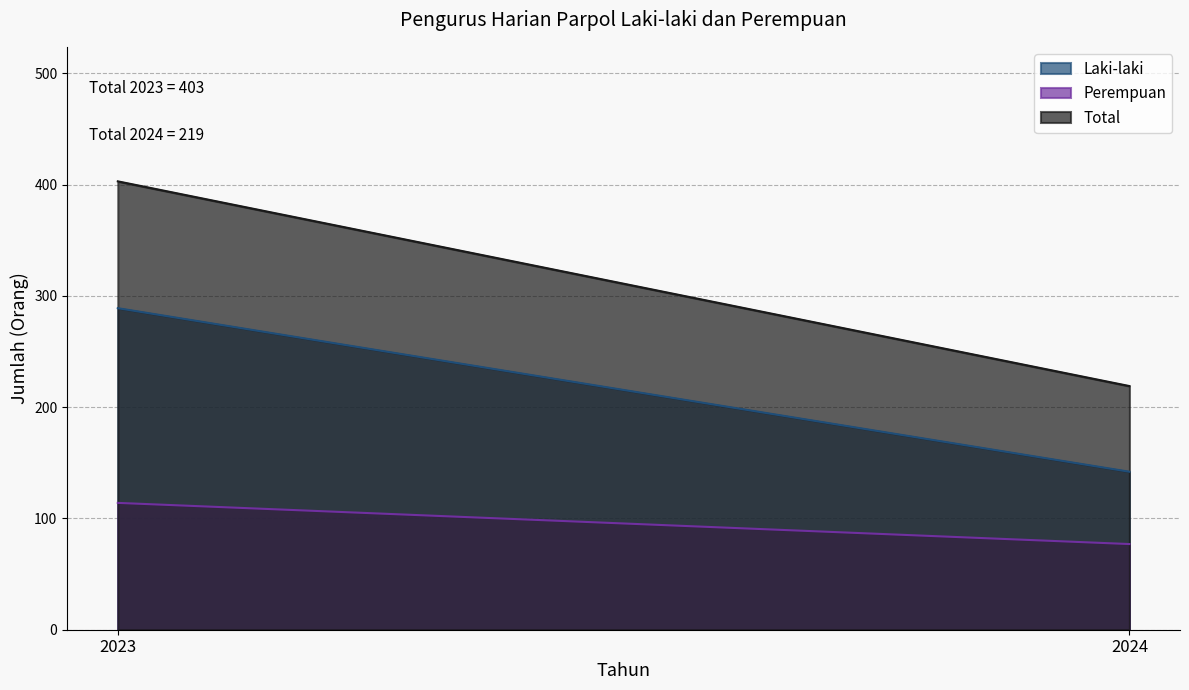

How many series are shown in this chart?

3